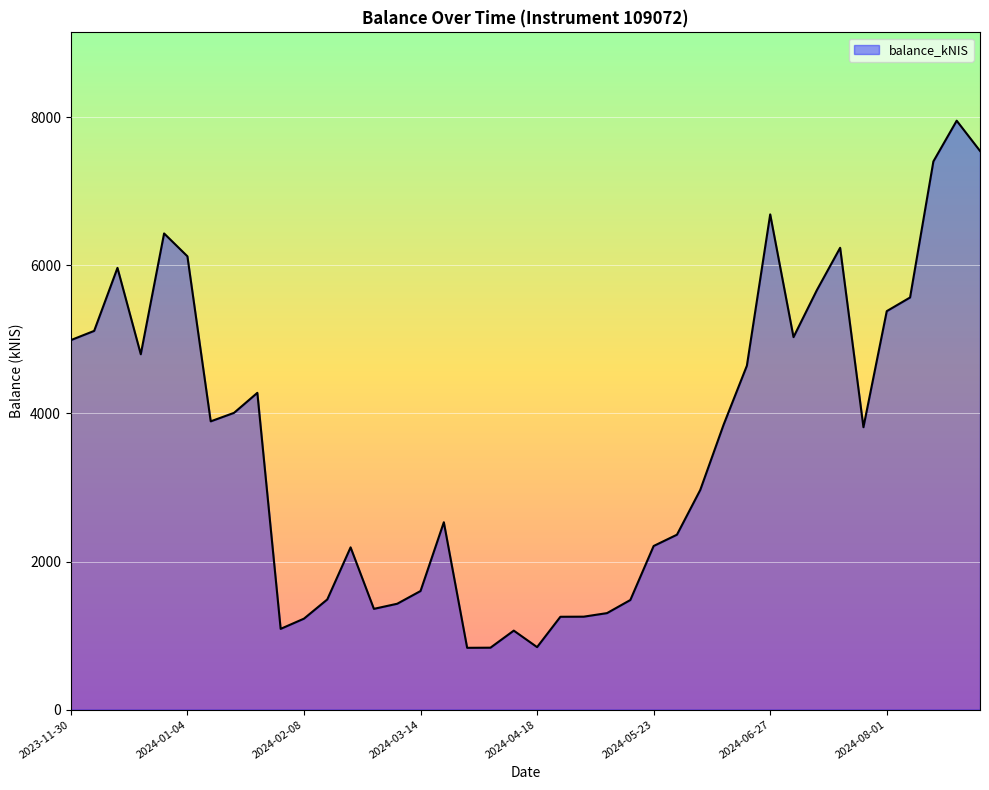

What is the minimum value shown in the chart?

834.7